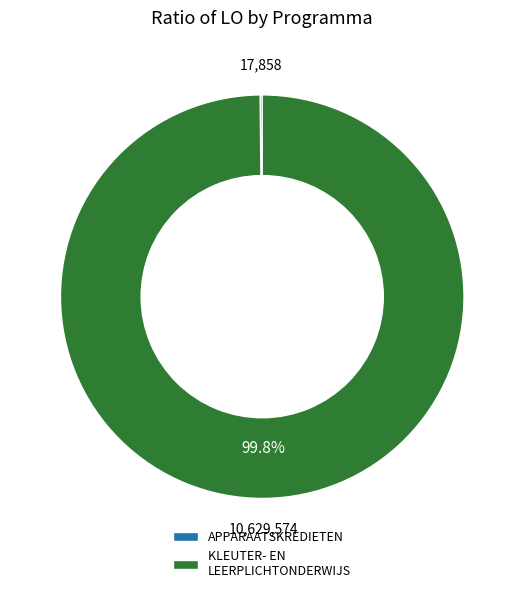

Which category has the biggest portion of the pie?

KLEUTER- EN LEERPLICHTONDERWIJS